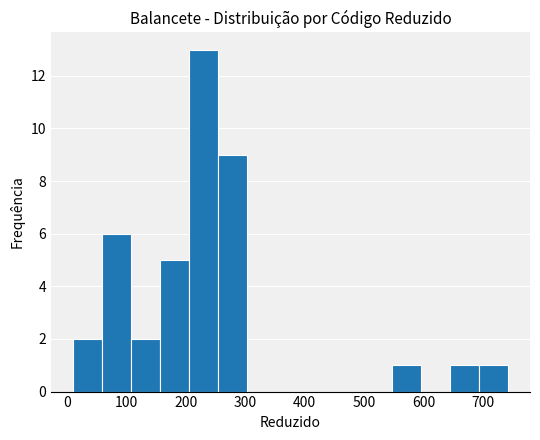

Reading left to right, list every bar in this chart as the range it spans on the x-axis followed by its height. Neither the bar edges nor the heights are printed on the chart, so give them approximately, as read against the axes.

10 to 60: 2
60 to 110: 6
110 to 160: 2
160 to 210: 5
210 to 250: 13
250 to 300: 9
300 to 350: 0
350 to 400: 0
400 to 450: 0
450 to 500: 0
500 to 550: 0
550 to 600: 1
600 to 640: 0
640 to 690: 1
690 to 740: 1